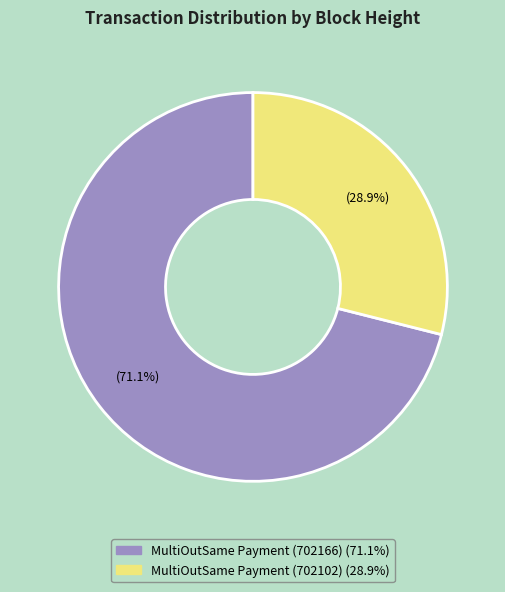

Does any single category account for the majority?

Yes